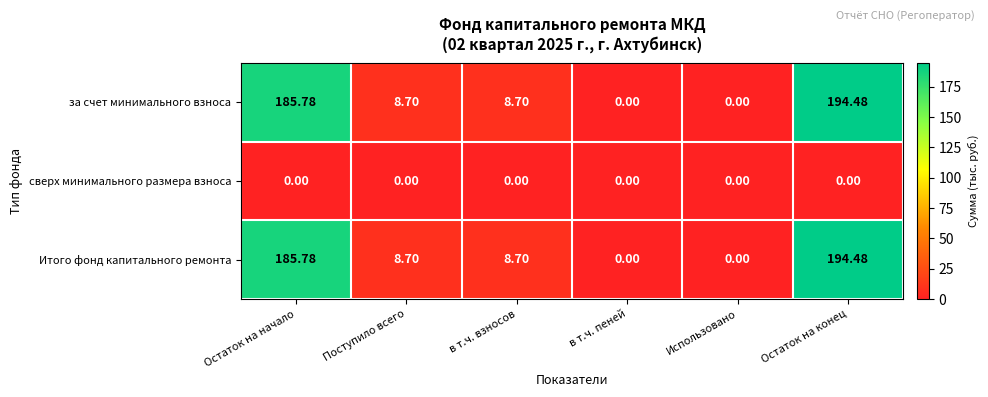

At which label does за счет минимального взноса reach its peak?

Остаток на конец